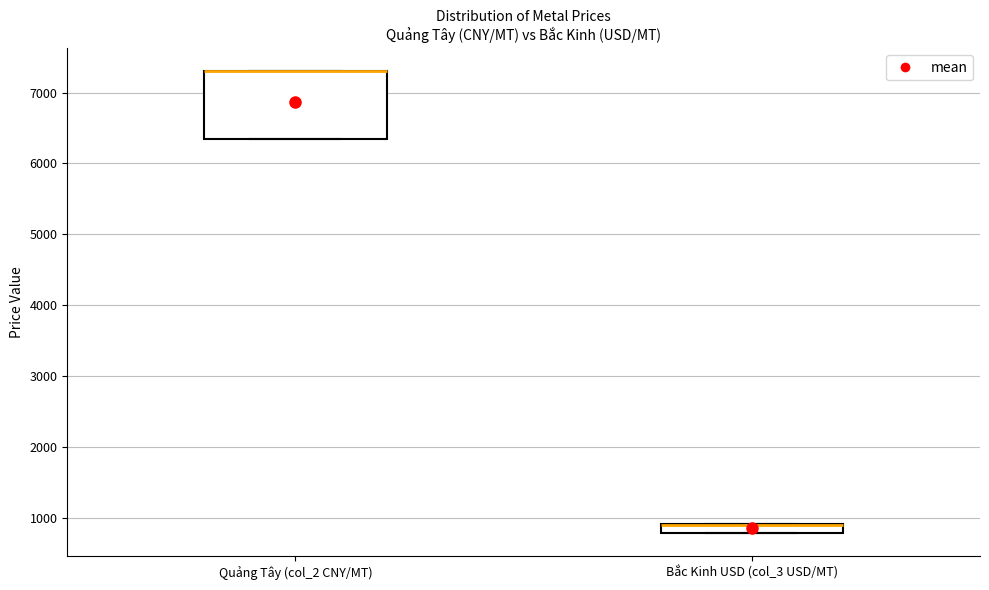

Which box is the tallest, from its lower edge to its upper edge?

Quảng Tây (col_2 CNY/MT)